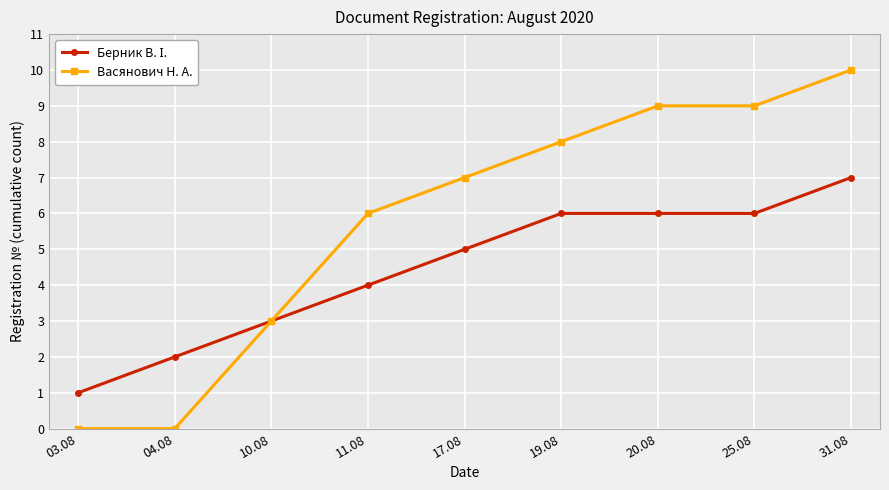

Which series has the largest total across all categories?

Васянович Н. А.